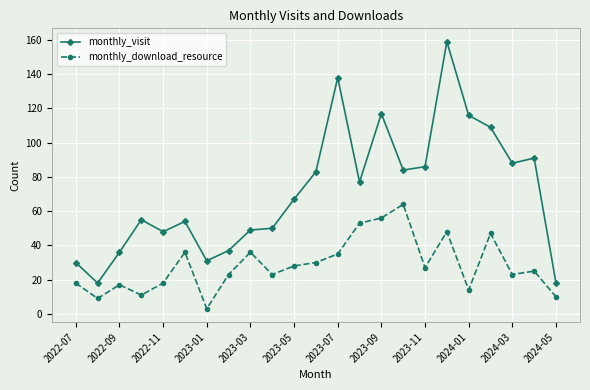

What is the value of the monthly_visit point at the 6th from the left?

54